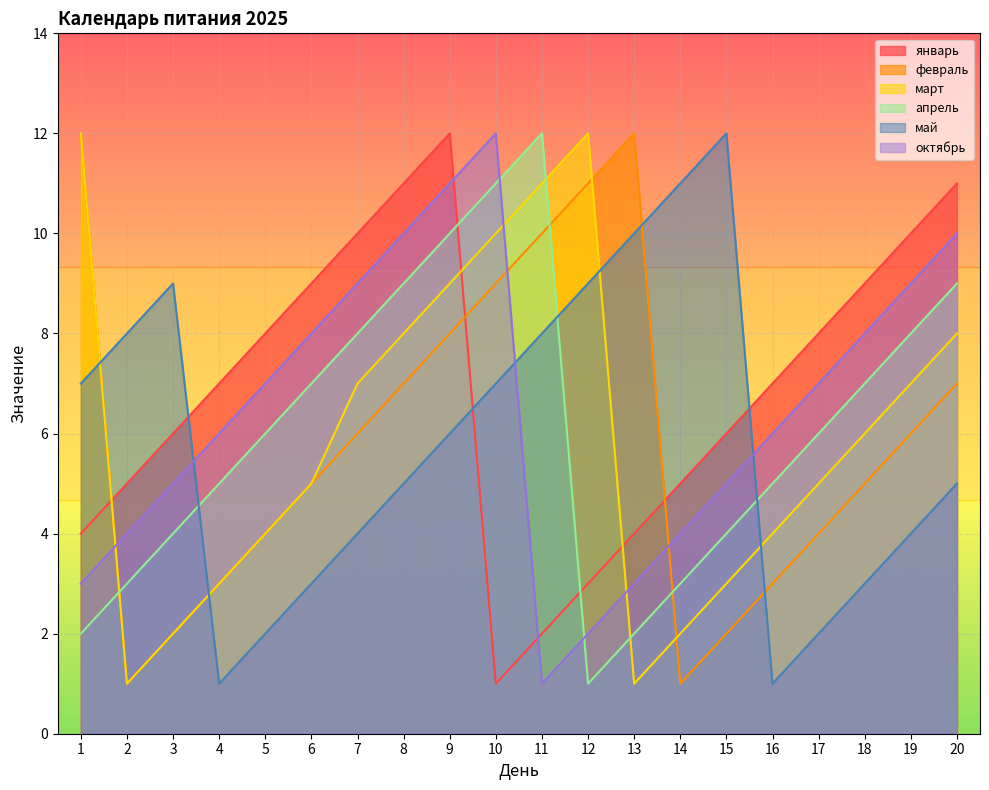

What is the maximum value shown in the chart?

12